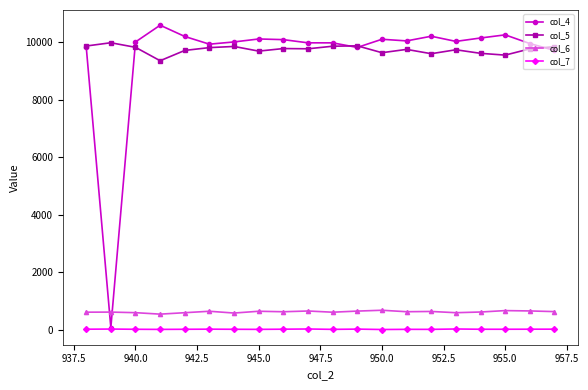

List the series in order of their peak value, highest first.

col_4, col_5, col_6, col_7